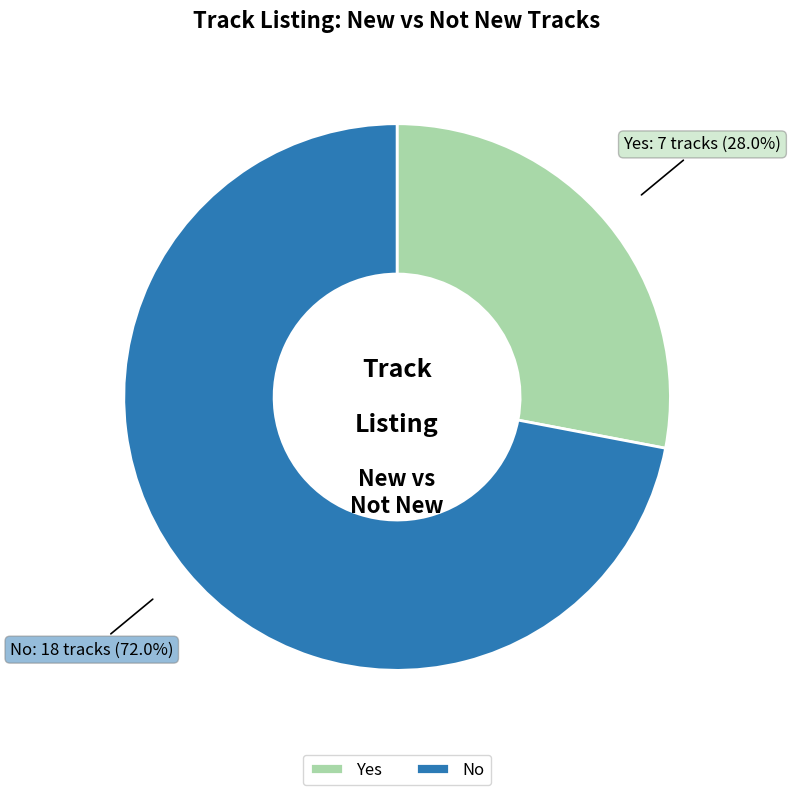

Which slice represents more than half of the pie?

No